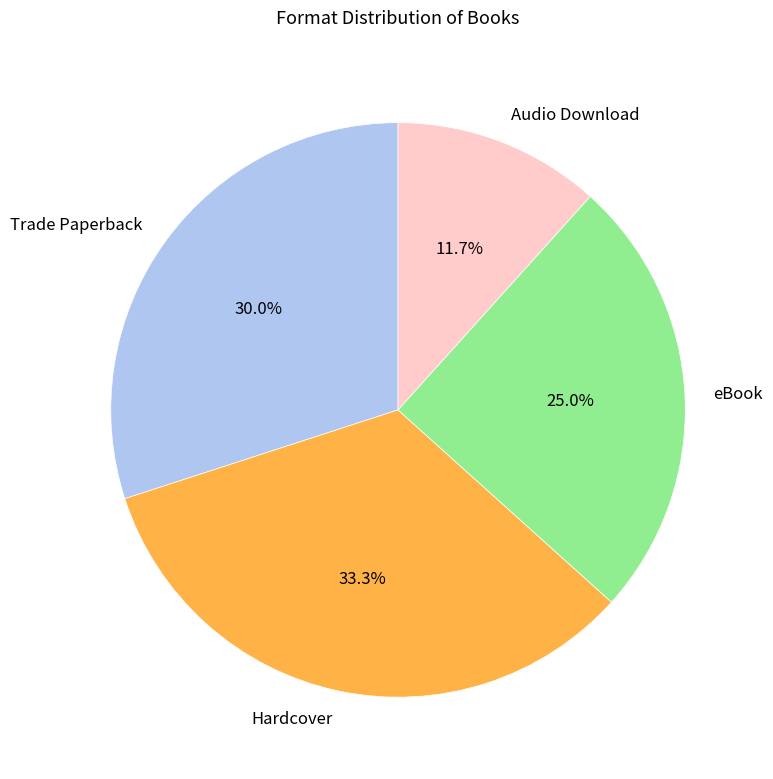

Is Hardcover the majority of the pie?

No